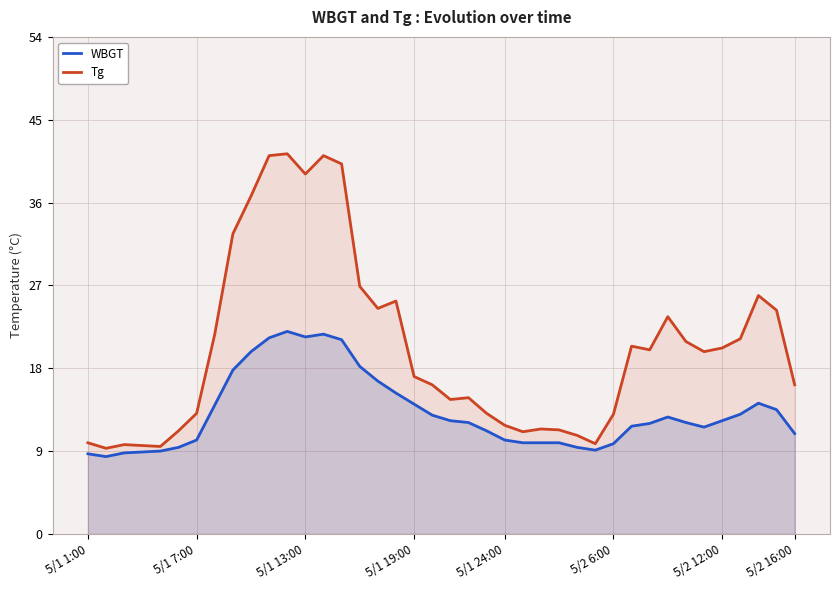

Reading right to left, transcribe all the data shown in this chart.

WBGT: 10.9	13.5	14.2	13.0	12.3	11.6	12.1	12.7	12.0	11.7	9.8	9.1	9.4	9.9	9.9	9.9	10.2	11.2	12.1	12.3	12.9	14.1	15.3	16.6	18.2	21.1	21.7	21.4	22.0	21.3	19.8	17.8	14.0	10.2	9.4	9.0	8.9	8.8	8.4	8.7
Tg: 16.2	24.3	25.9	21.2	20.2	19.8	20.9	23.6	20.0	20.4	13.0	9.8	10.7	11.3	11.4	11.1	11.8	13.1	14.8	14.6	16.2	17.1	25.3	24.5	26.9	40.2	41.1	39.1	41.3	41.1	36.7	32.6	21.7	13.1	11.2	9.5	9.6	9.7	9.3	9.9